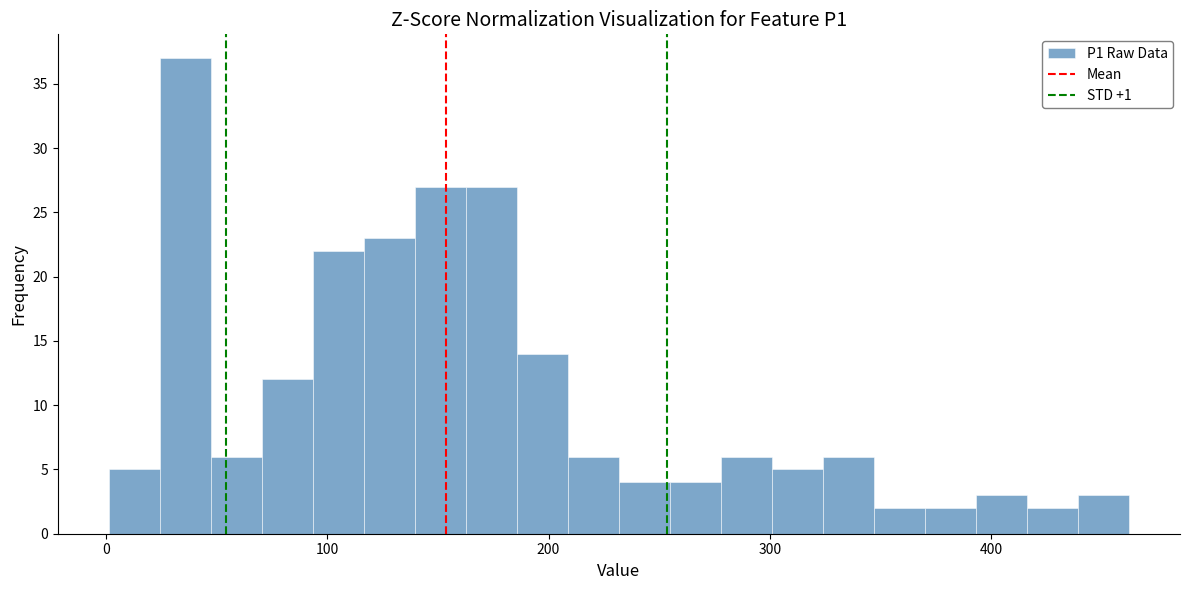

Around what value on the x-axis is the tallest bar? Give the approximate position of its centre, as read against the axis.

40